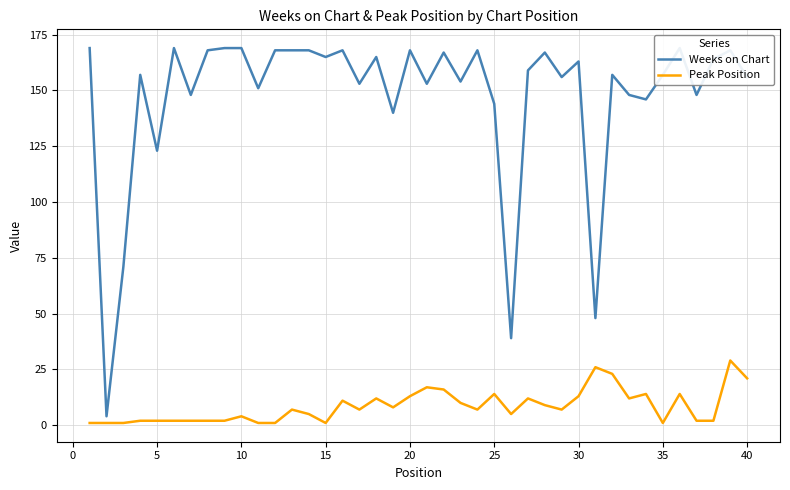

What is the highest value of the Peak Position series?

29